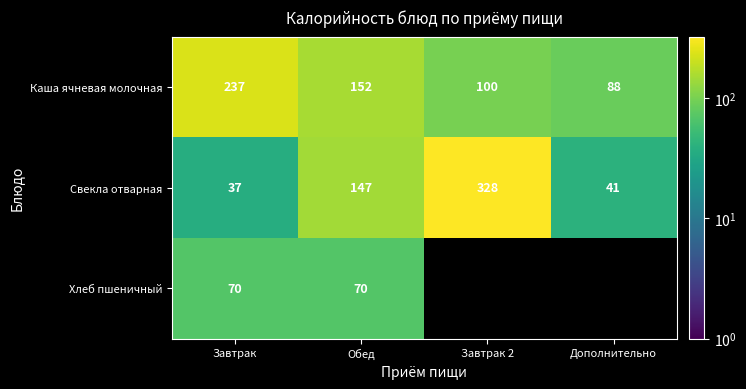

The value of Свекла отварная at Дополнительно is 41.0. True or false?

True